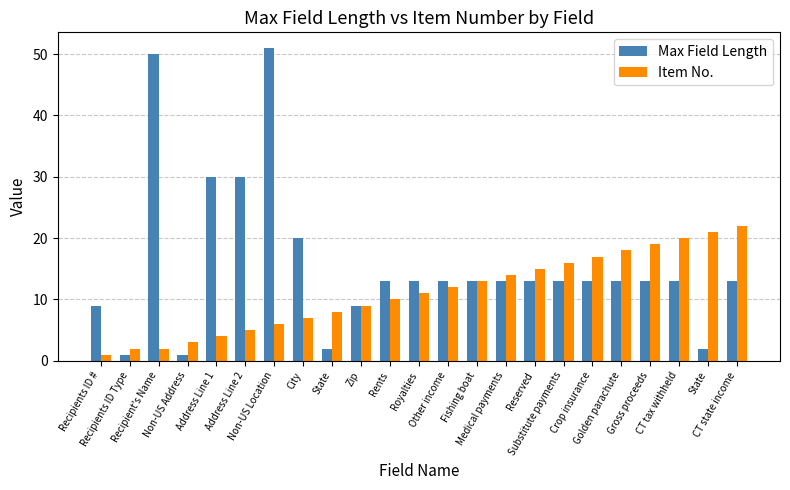

What are all the series names shown in the legend?

Max Field Length, Item No.